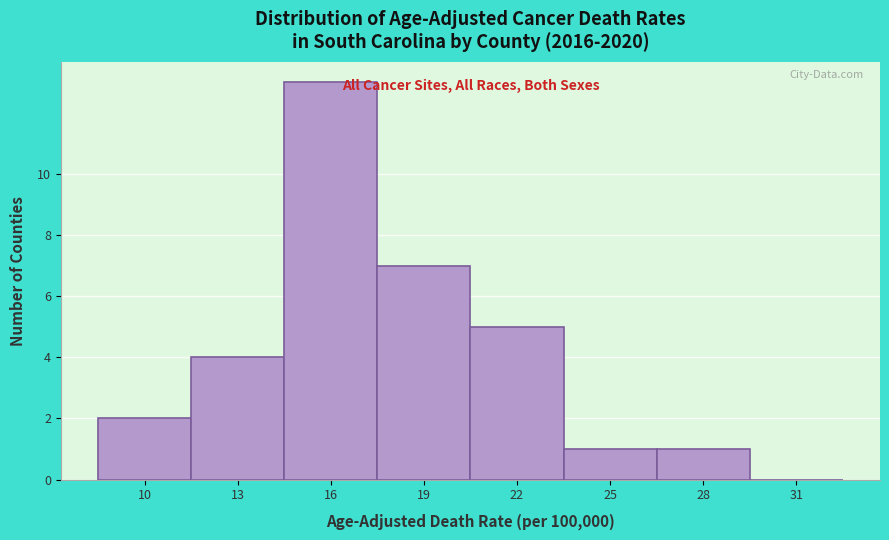

Reading right to left, extract all data points from this chart.

31=0	28=1	25=1	22=5	19=7	16=13	13=4	10=2